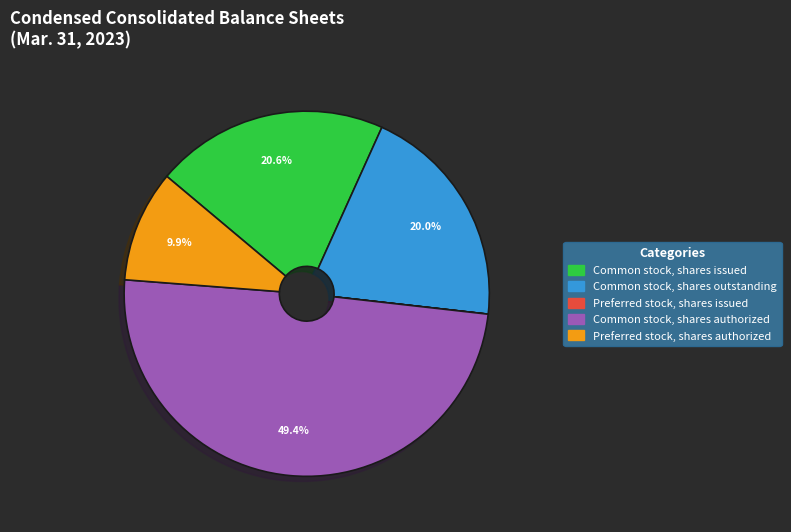

Which slice is the largest?

Common stock, shares authorized